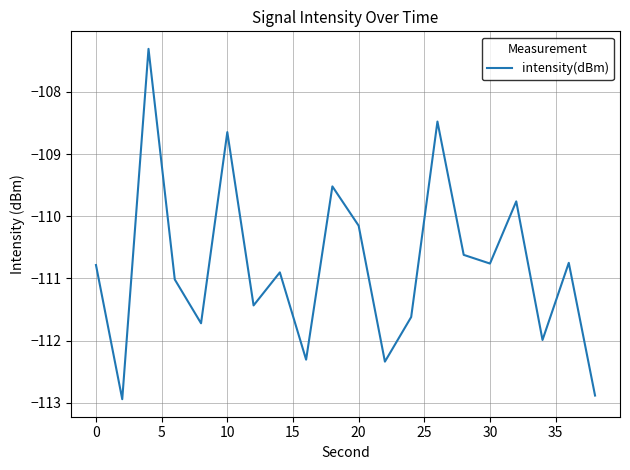

What is the smallest value displayed?

-112.9